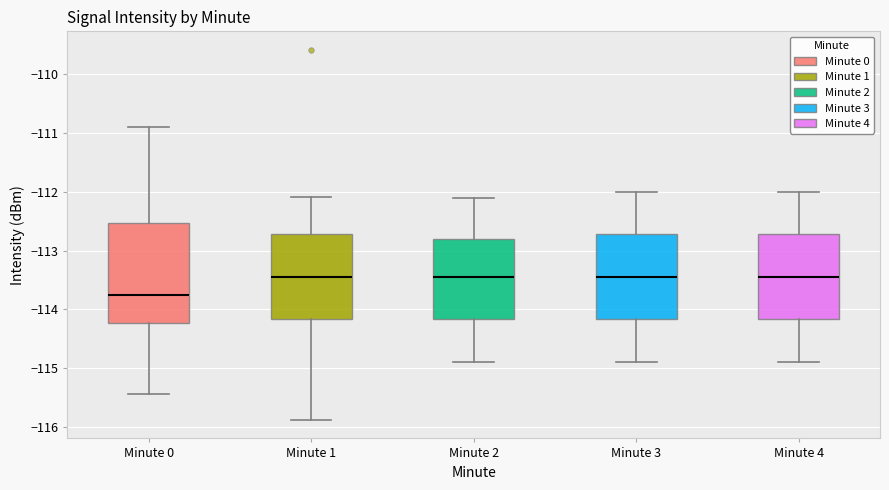

Which box is the tallest, from its lower edge to its upper edge?

Minute 0